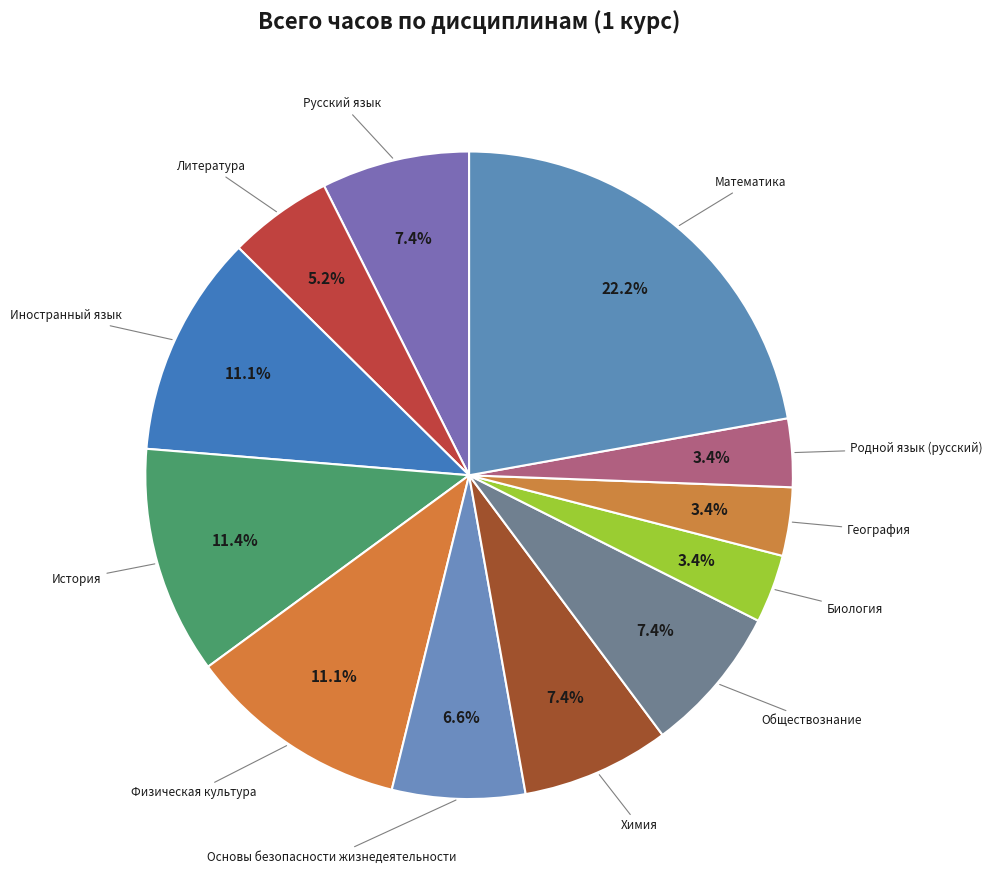

How many slices are in this pie chart?

12